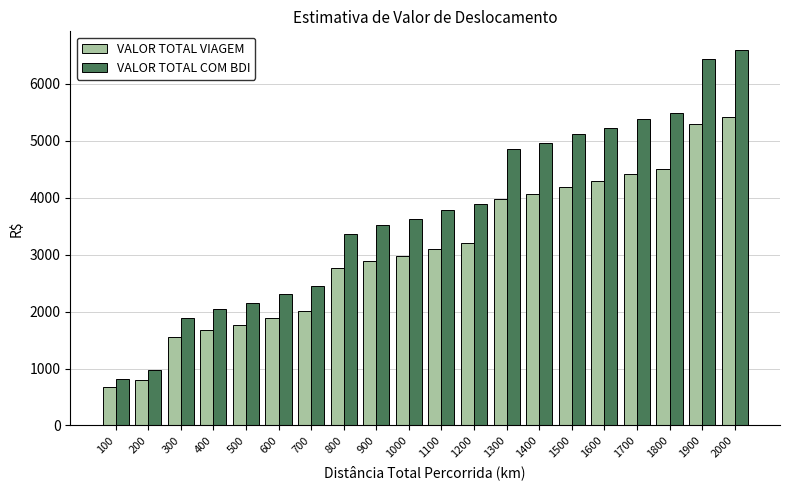

What are all the series names shown in the legend?

VALOR TOTAL VIAGEM, VALOR TOTAL COM BDI